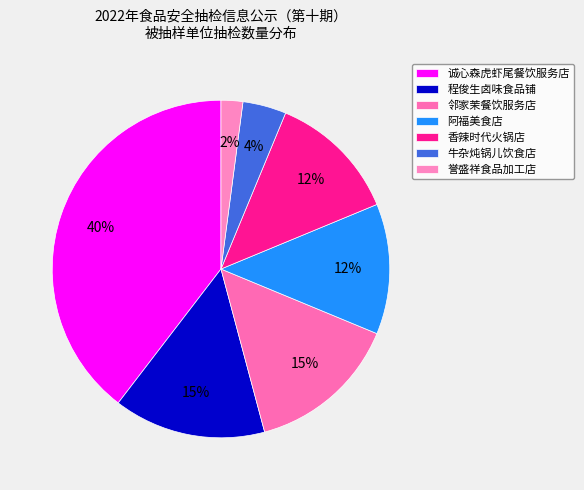

Is there any slice that represents more than half of the pie?

No